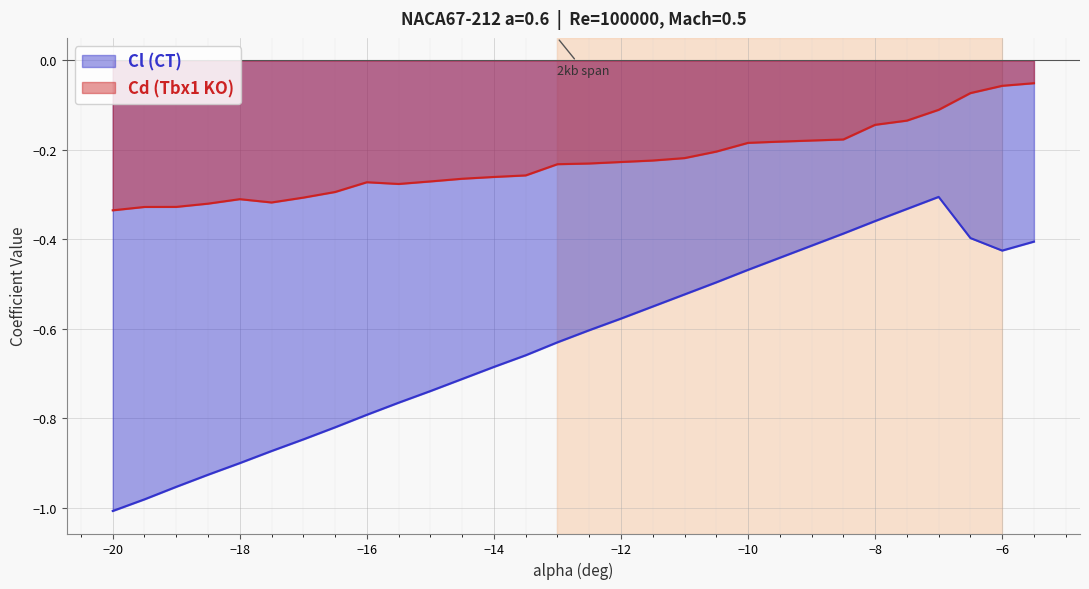

What is the smallest value displayed?

-1.0